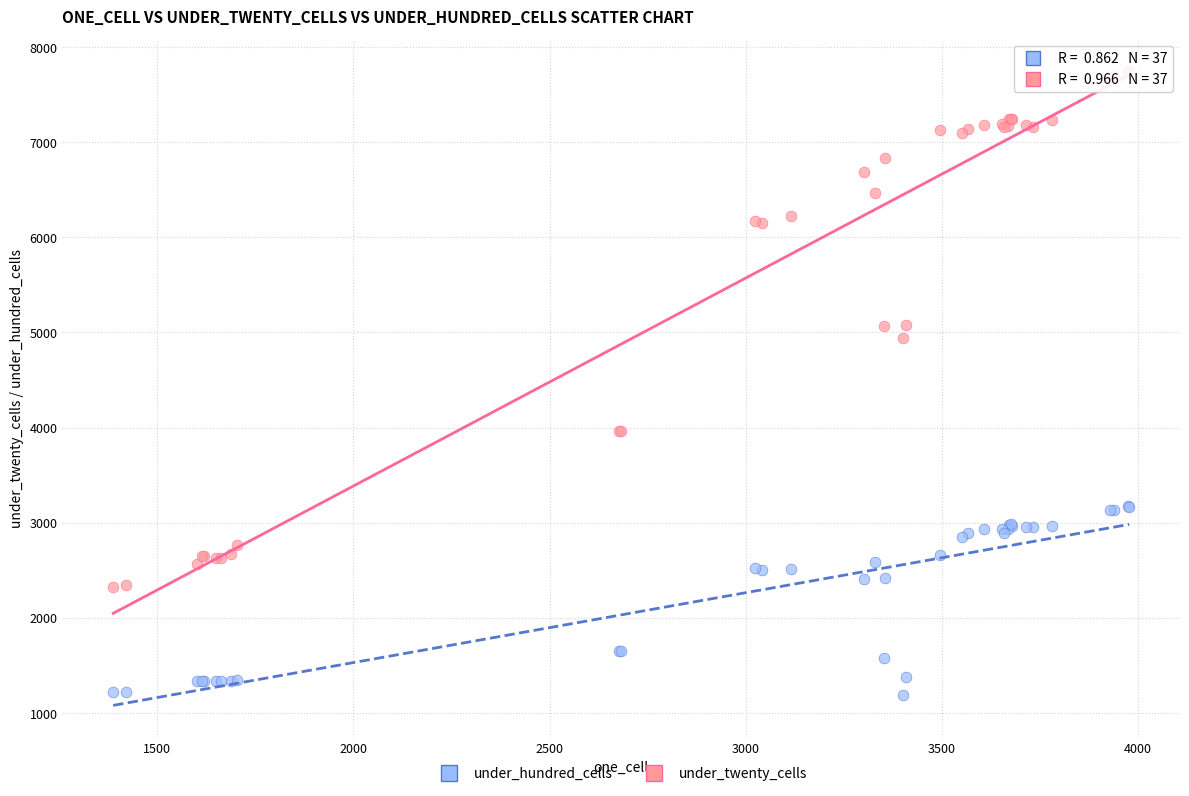

Which series contains the lowest Y value?

under_hundred_cells